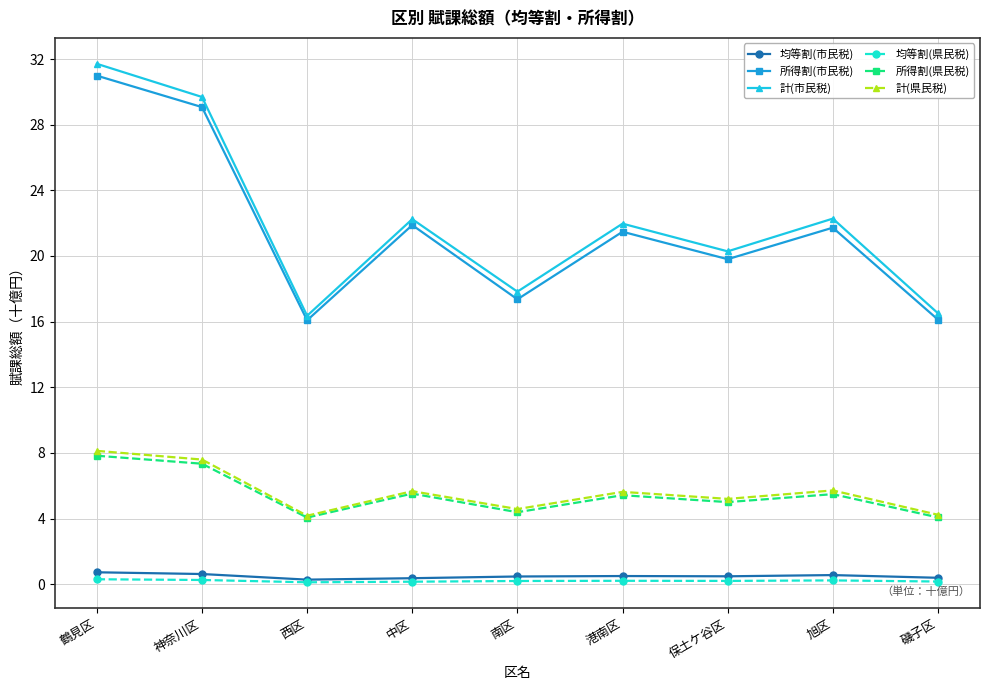

Is it true that 均等割(県民税) equals 0.2 at 磯子区?

True